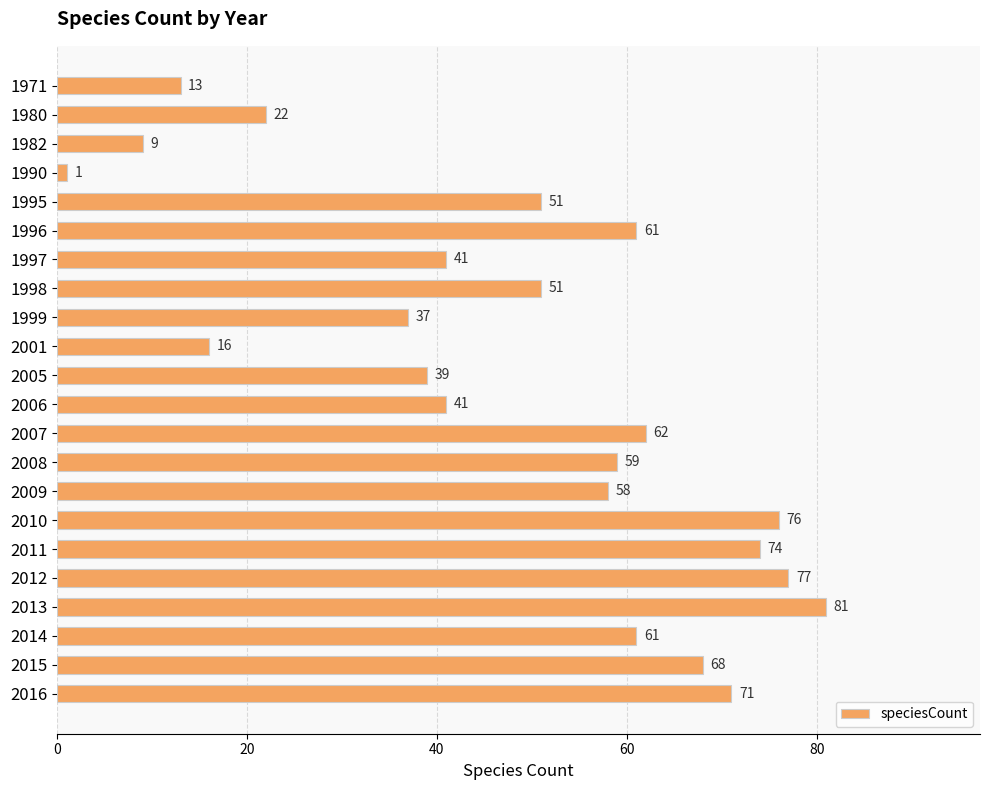

How many data points does each series have?

22